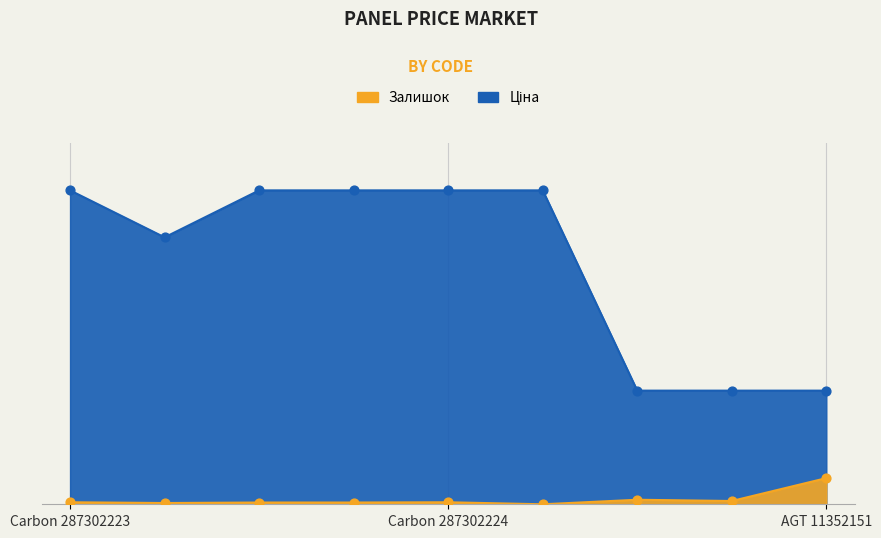

Which series reaches the minimum Y coordinate?

Залишок